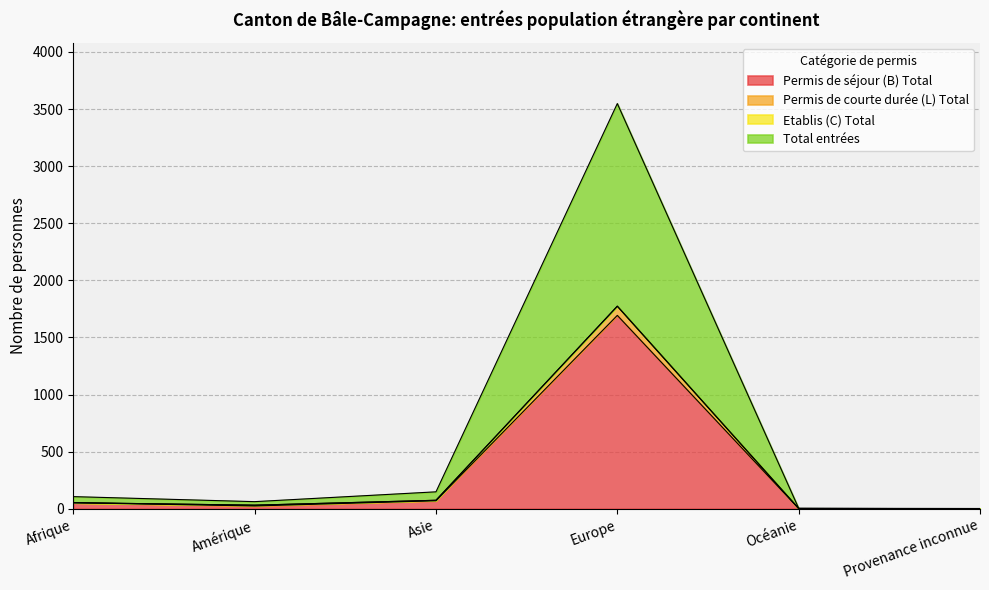

In Etablis (C) Total, how many points are lower than both neighbors (excluding endpoints)?

1